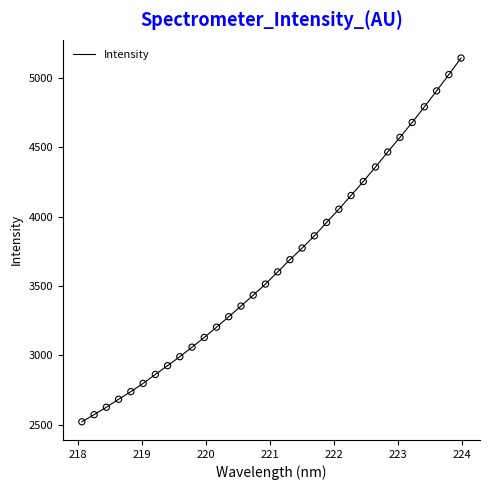

What is the maximum value shown in the chart?

5143.4